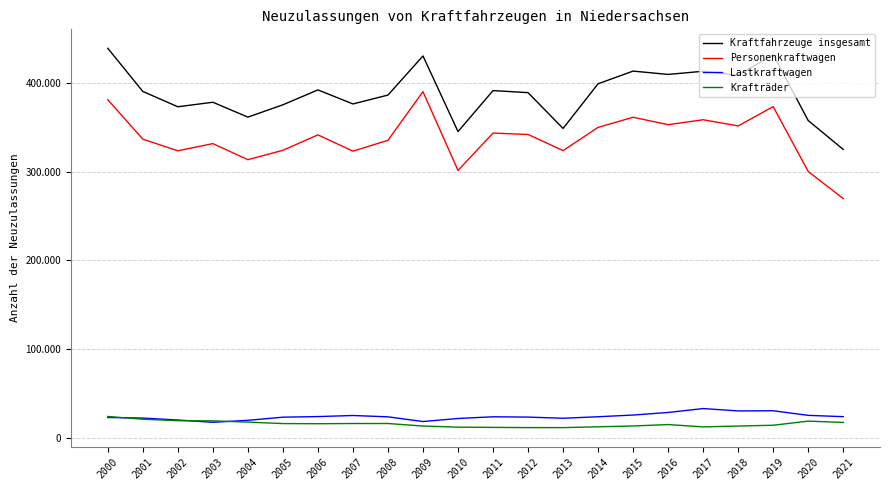

What are all the series names shown in the legend?

Kraftfahrzeuge insgesamt, Personenkraftwagen, Lastkraftwagen, Krafträder